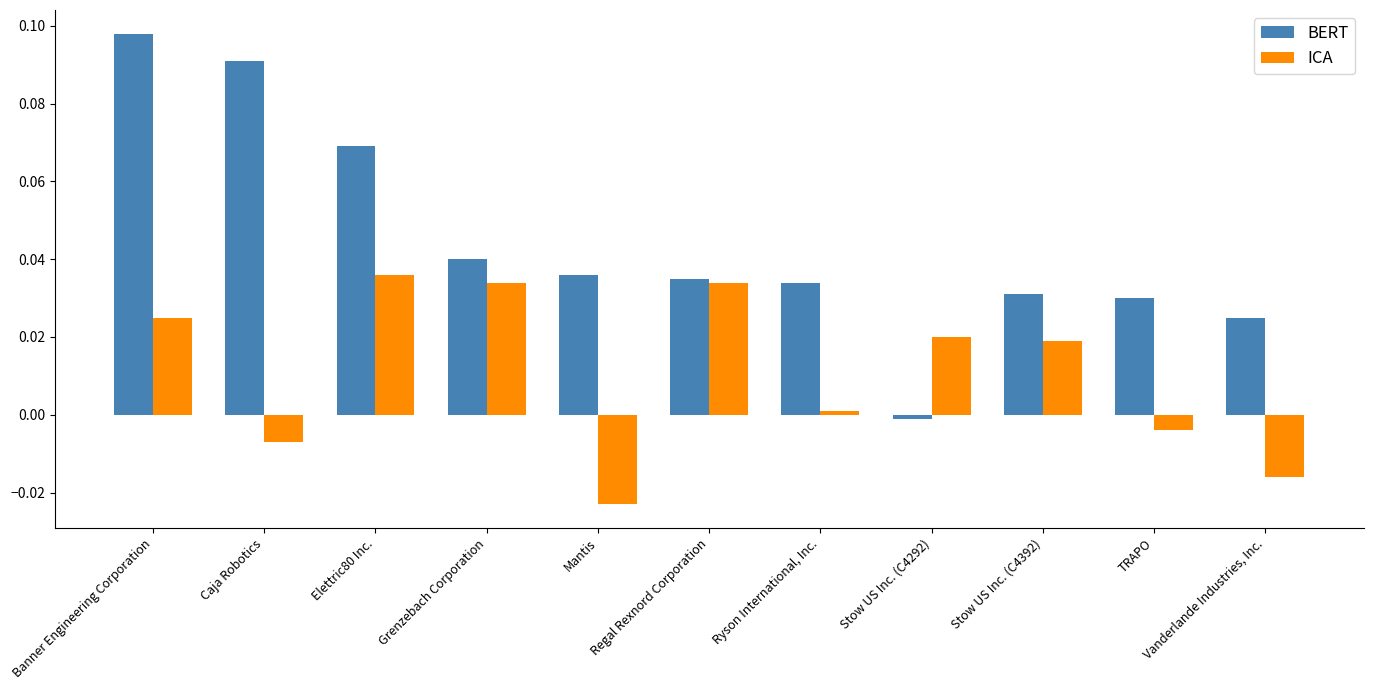

List the series in order of their peak value, lowest first.

ICA, BERT